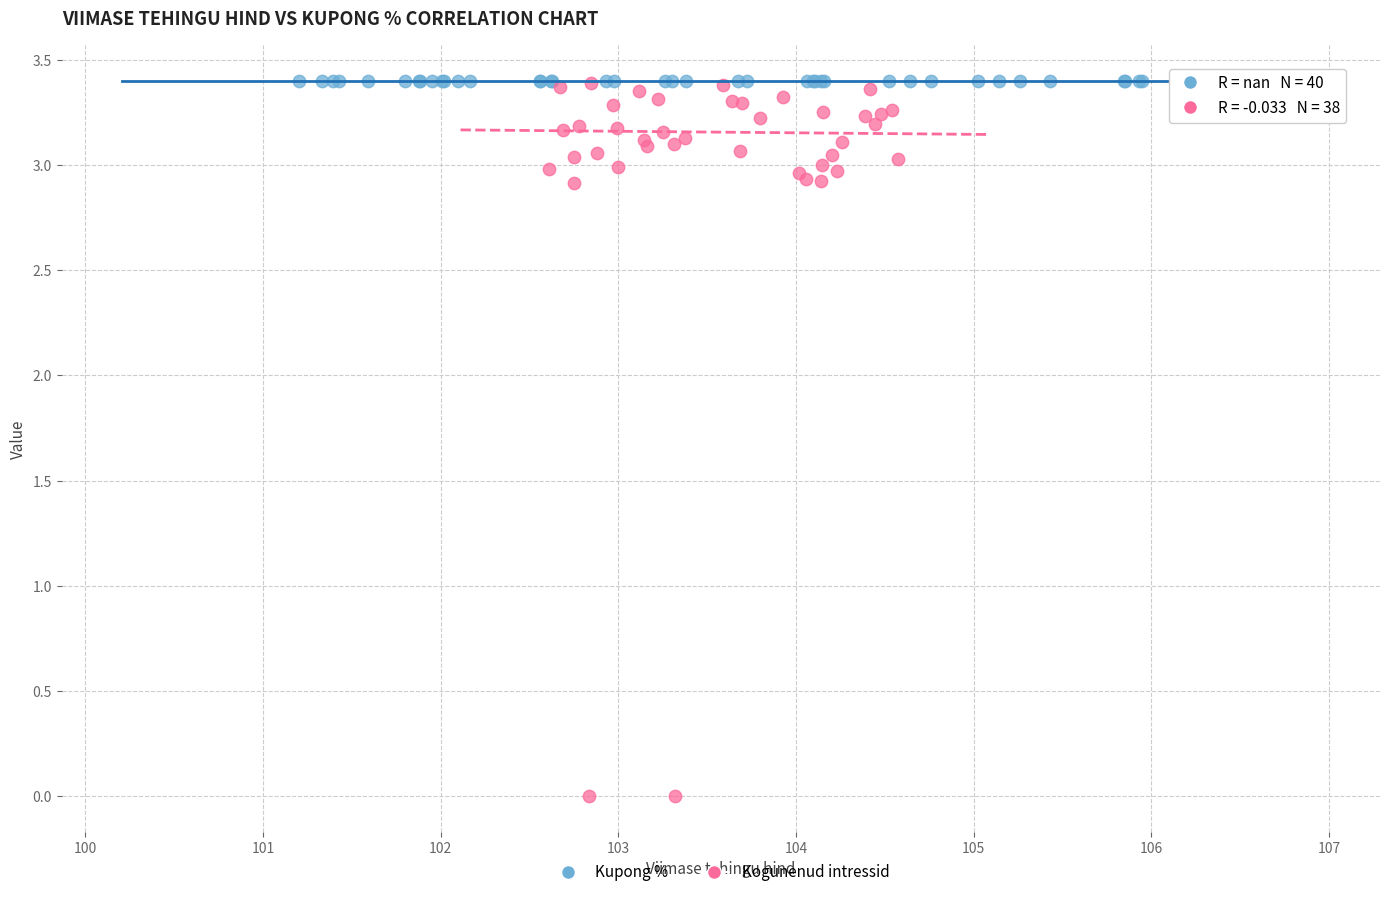

Which series contains the lowest Y value?

Kogunenud intressid